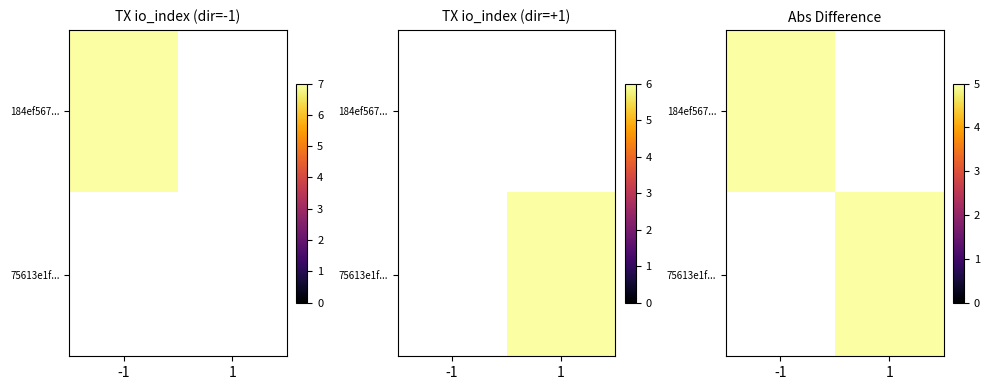

How many categories are shown in the chart?

2